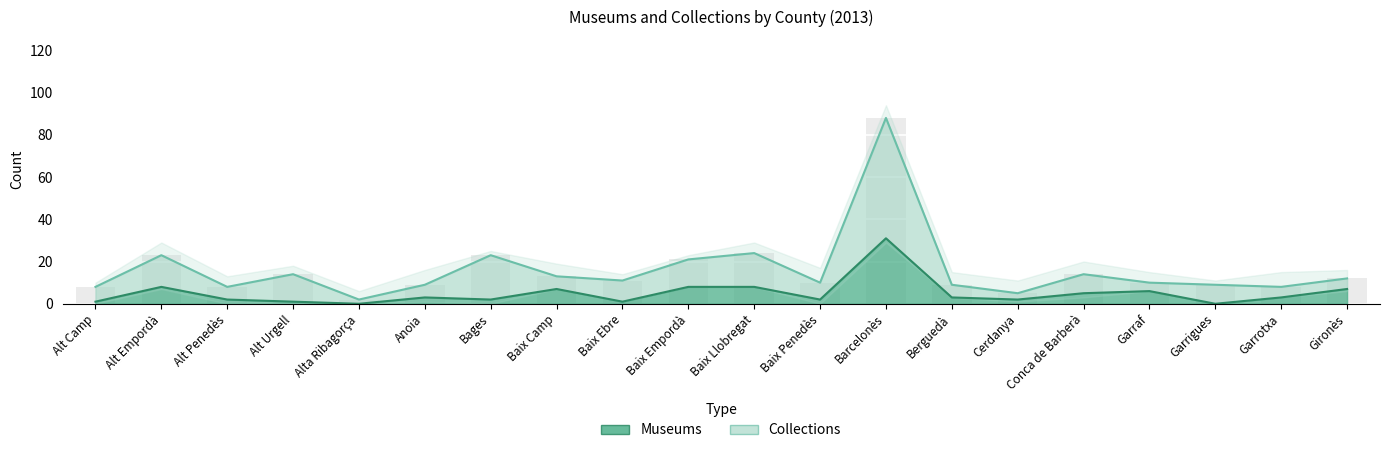

List the series in order of their overall mean, highest first.

Collections, Museums